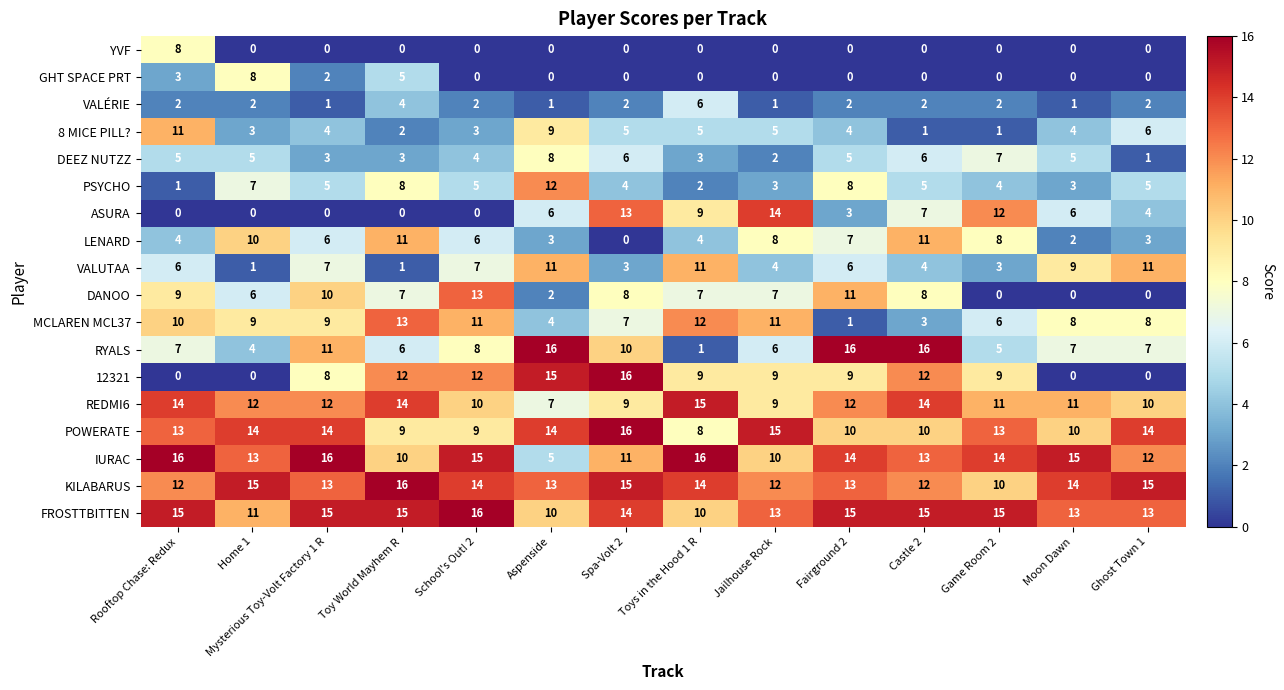

Is it true that 8 MICE PILL? equals 6 at Mysterious Toy-Volt Factory 1 R?

False